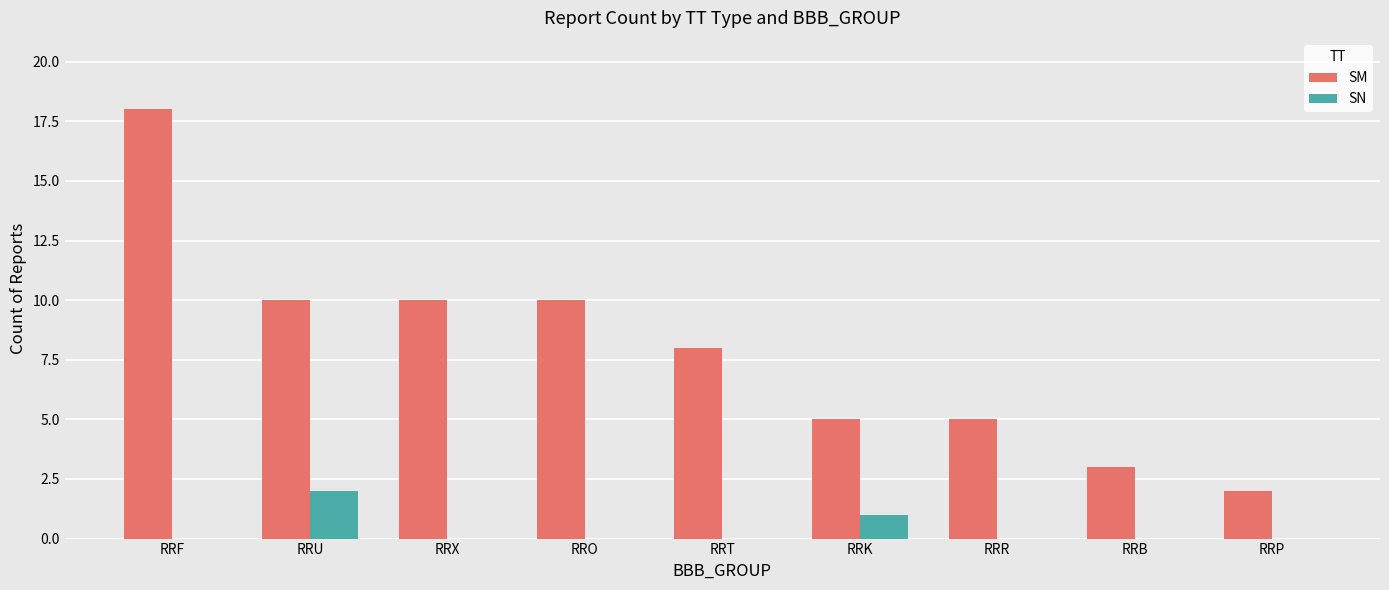

Is it true that SN equals 3 at RRU?

False